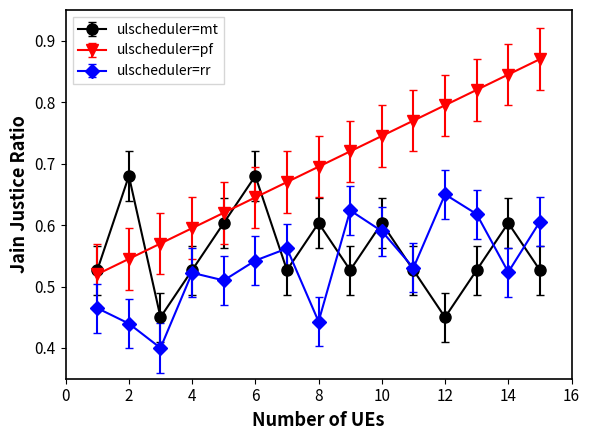

Count the ulscheduler=rr values in the range 0 to 1.

15